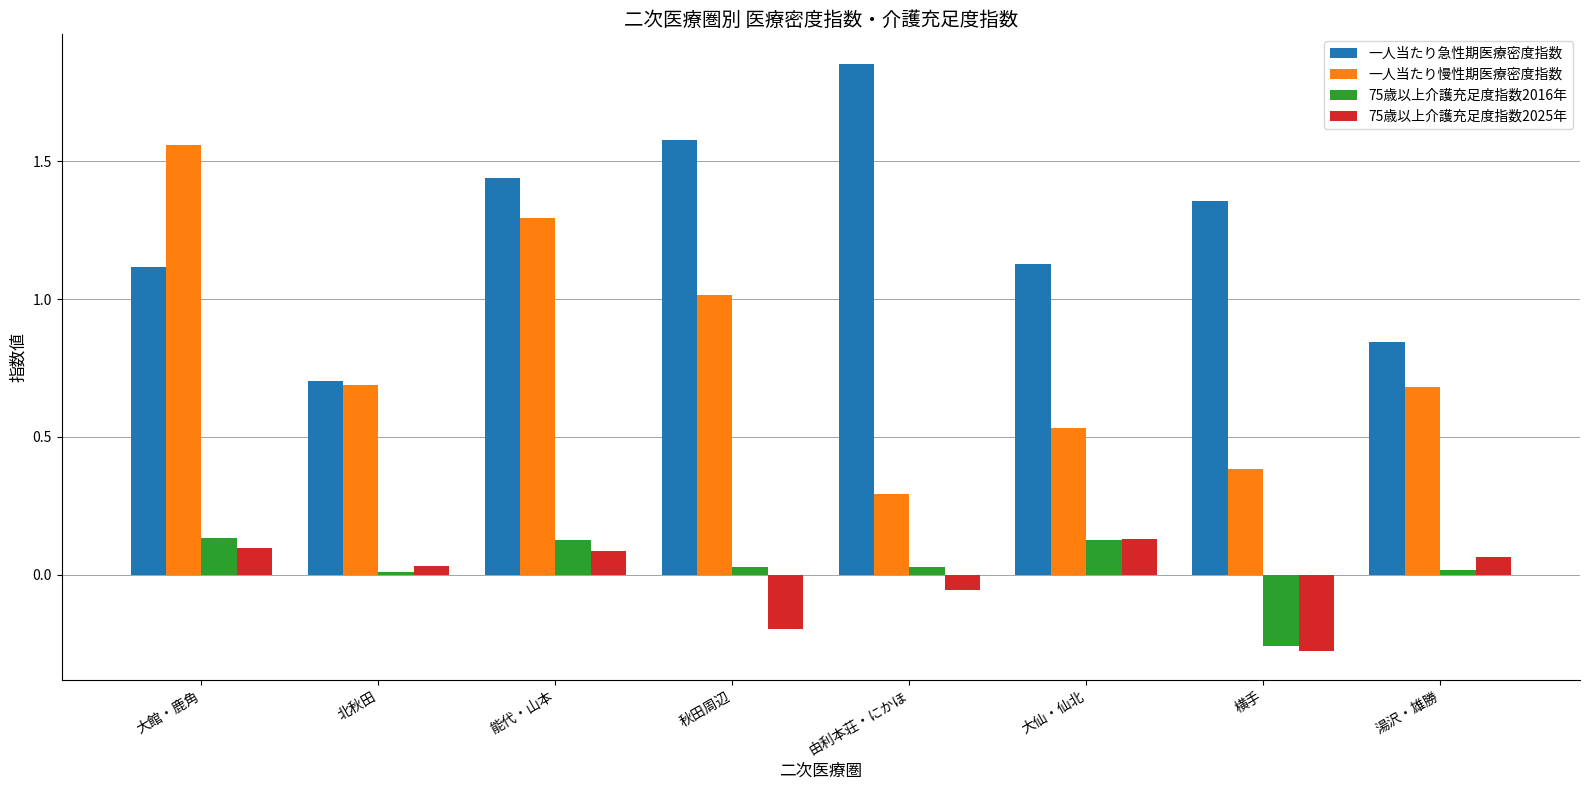

Is it true that 75歳以上介護充足度指数2025年 equals 0.1 at 湯沢・雄勝?

True